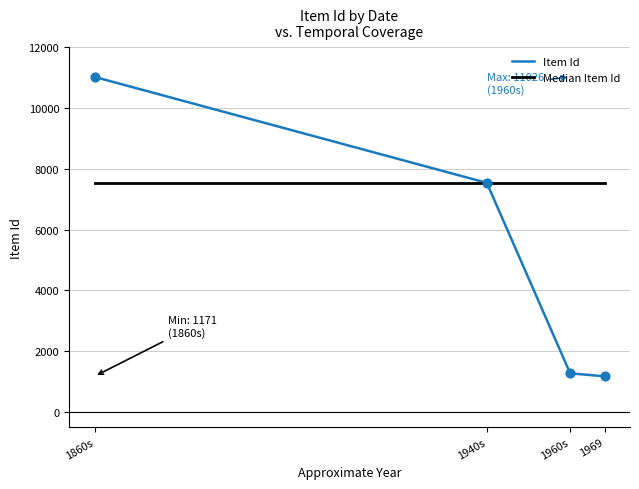

Is the value of Item Id at 1969 greater than the value of Median Item Id at 1960s?

No